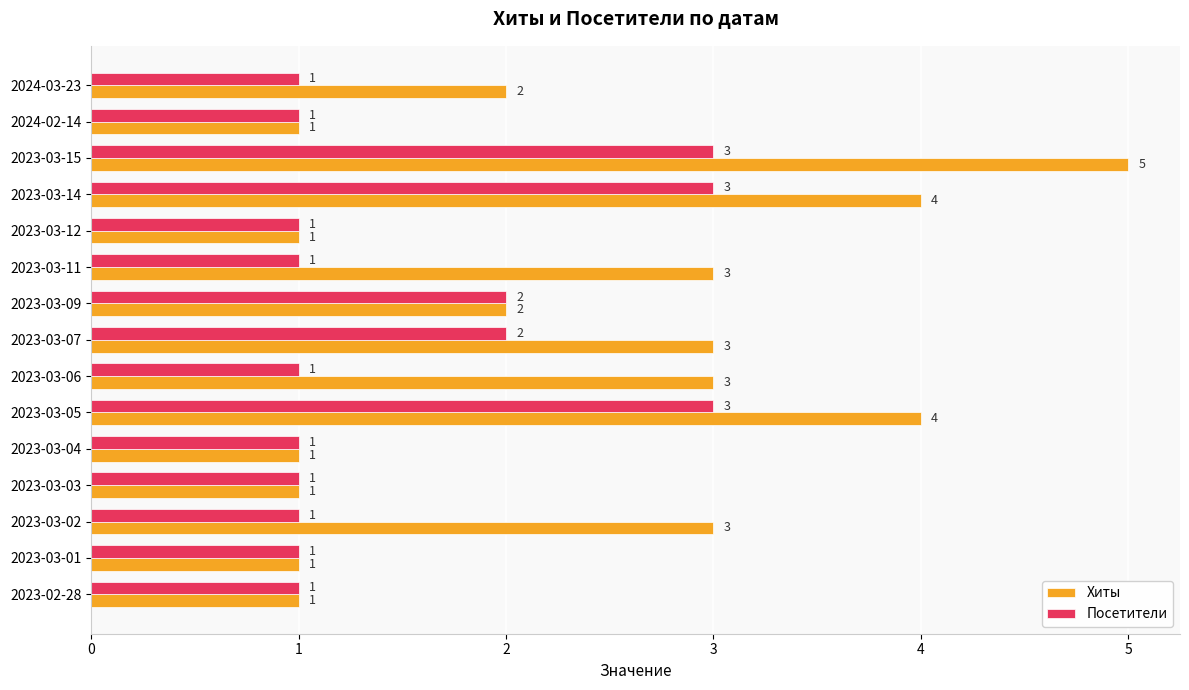

Which series has the largest total across all categories?

Хиты